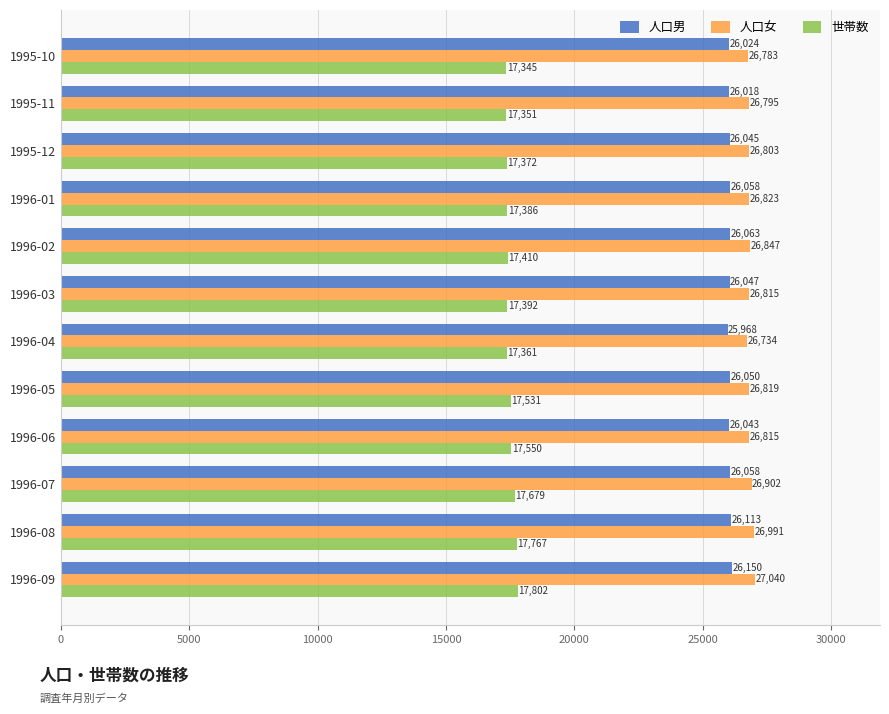

At which label does 人口男 reach its minimum?

1996-04